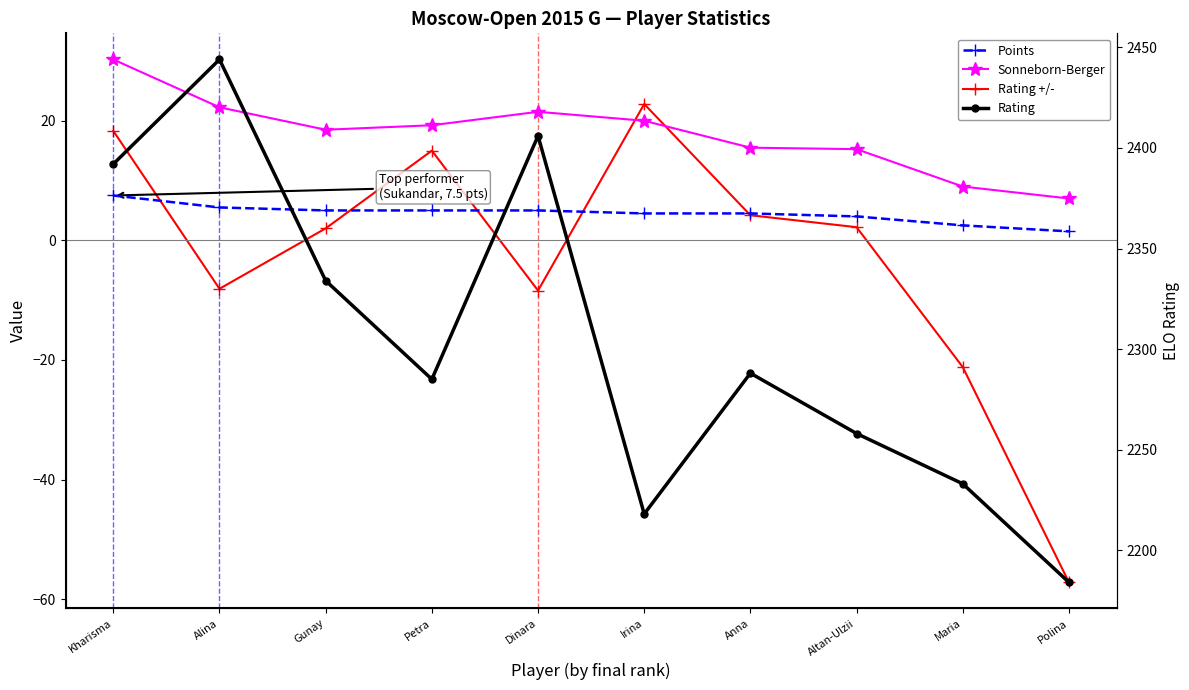

True or false: Rating and Points intersect in this chart.

False